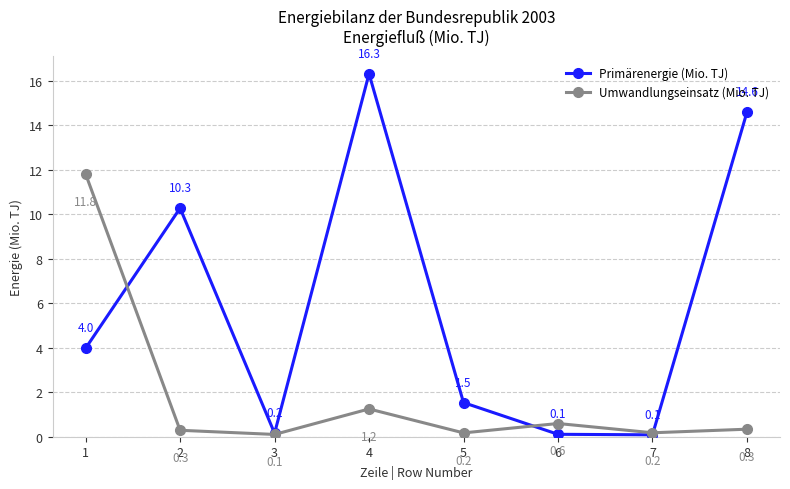

What is the spread (max minus min) of values at 7?

0.1